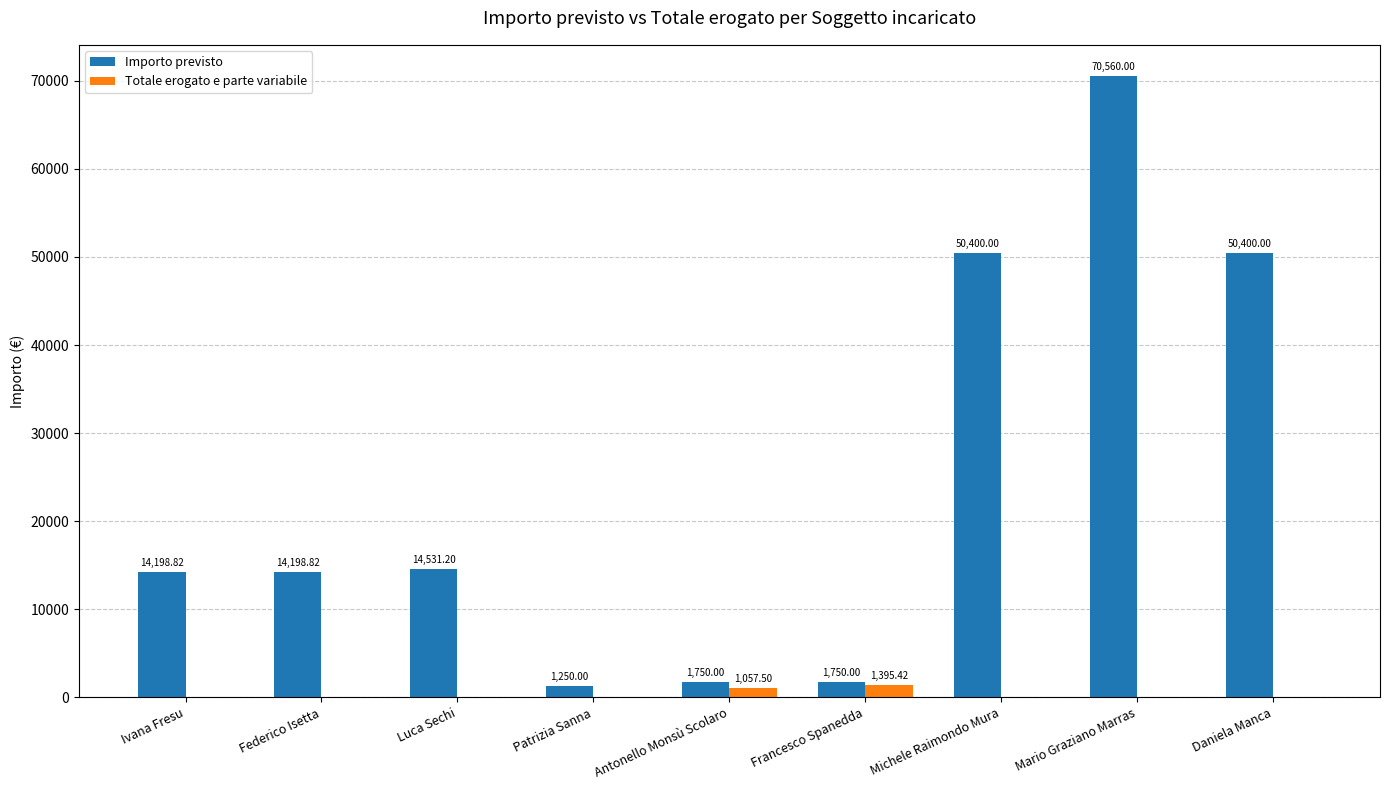

What is the total value across all series at Luca Sechi?

14531.2